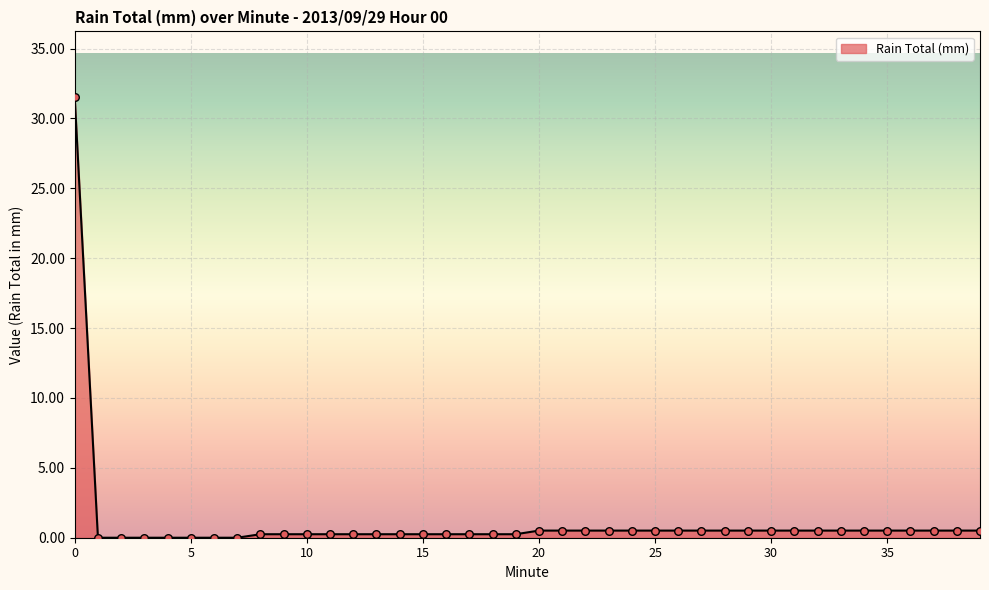

What is the difference between the maximum and minimum values?

31.5